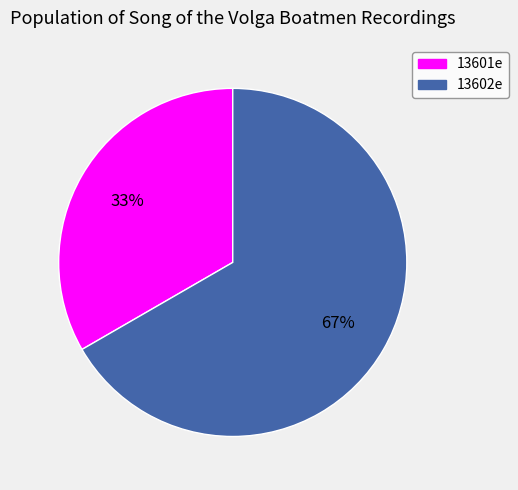

Is 13601e the majority of the pie?

No